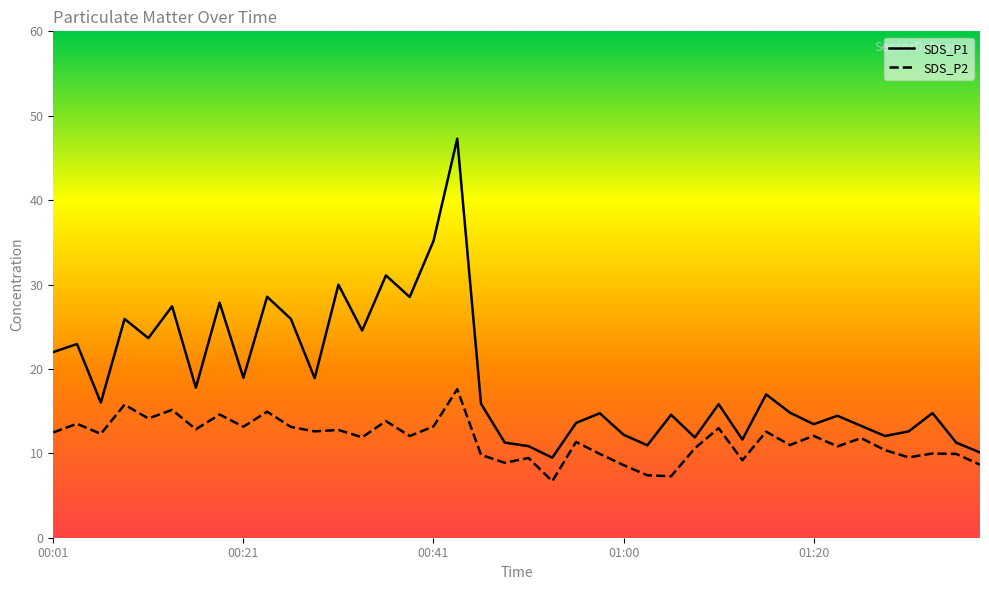

How many values in the SDS_P2 series are below 12?

20